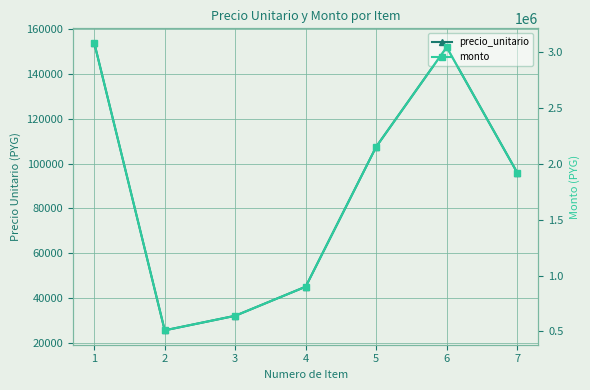

Rank the series by their maximum value, from highest to lowest.

monto, precio_unitario